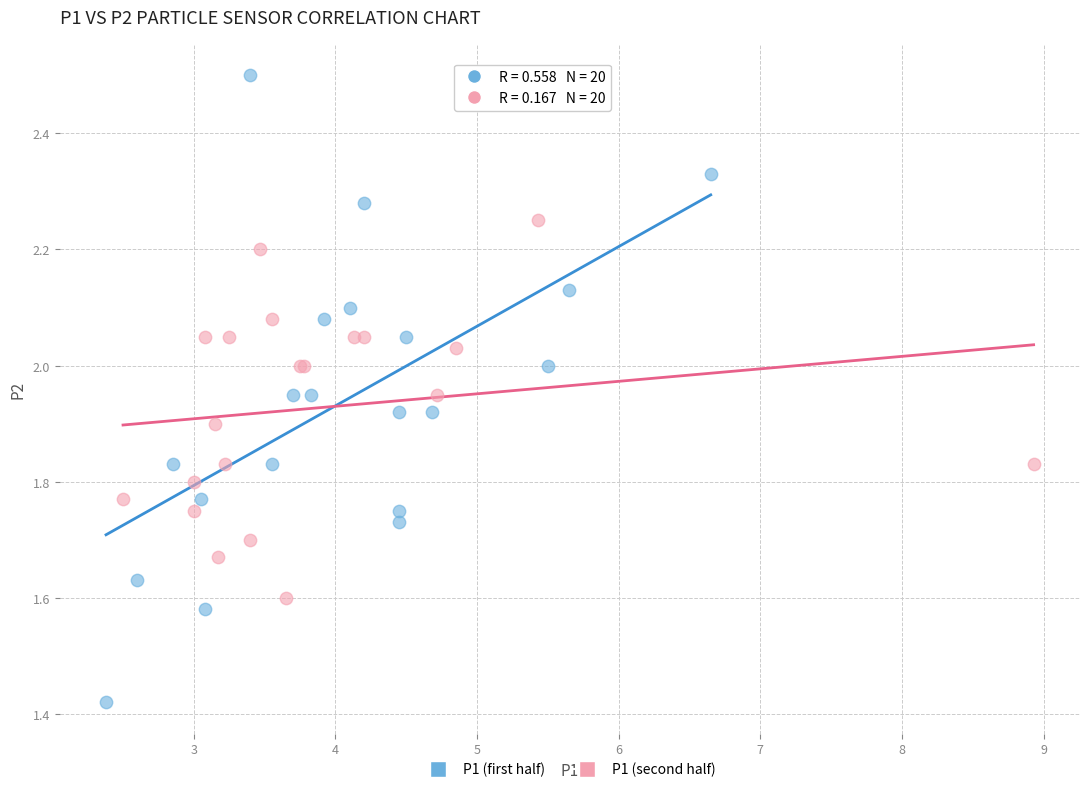

Which series reaches the minimum Y coordinate?

P1 (first half)